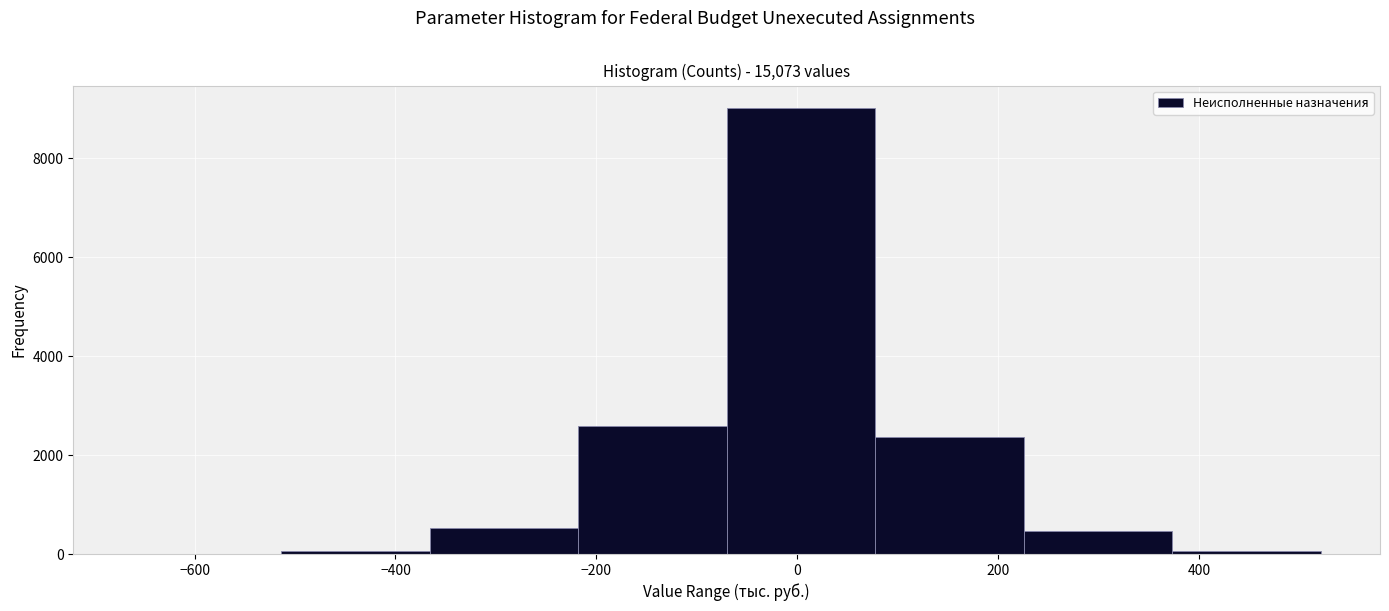

Reading left to right, list every bar in this chart as the range it spans on the x-axis followed by its height. Neither the bar edges nor the heights are printed on the chart, so give them approximately, as read against the axes.

-660 to -520: under 200
-520 to -360: under 200
-360 to -220: 600
-220 to -80: 2600
-80 to 80: 9000
80 to 220: 2400
220 to 380: 400
380 to 520: under 200